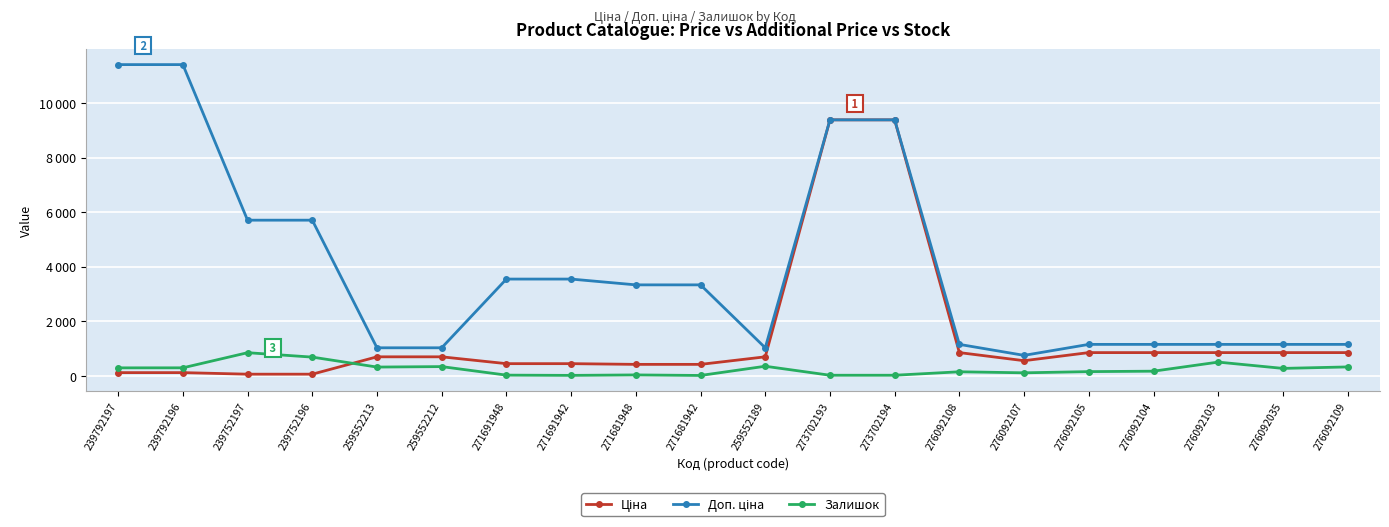

Is this an area chart (filled region under the line)?

No